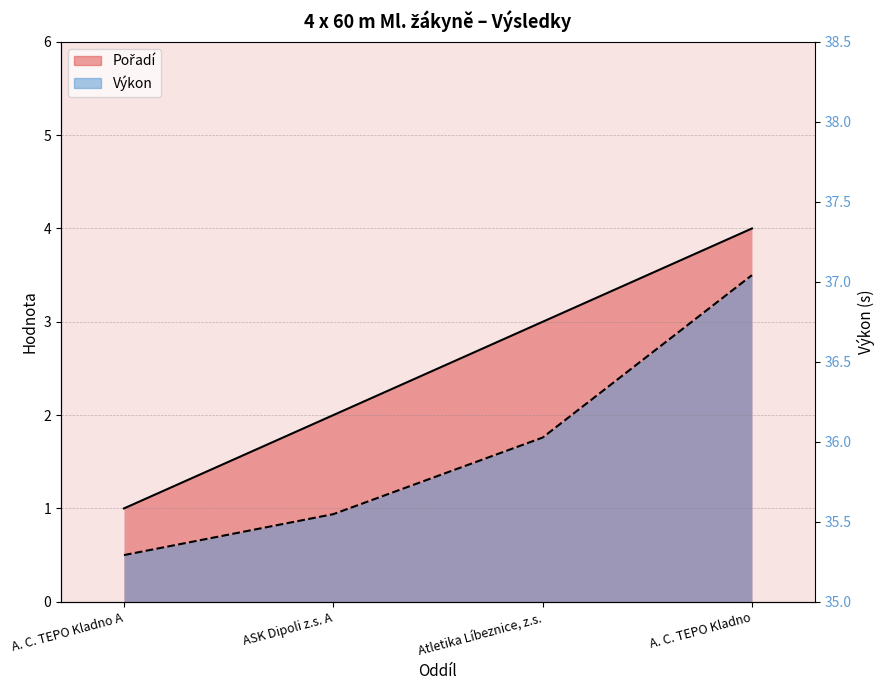

Is the value of Výkon at Atletika Líbeznice, z.s. greater than the value of Pořadí at ASK Dipoli z.s. A?

No